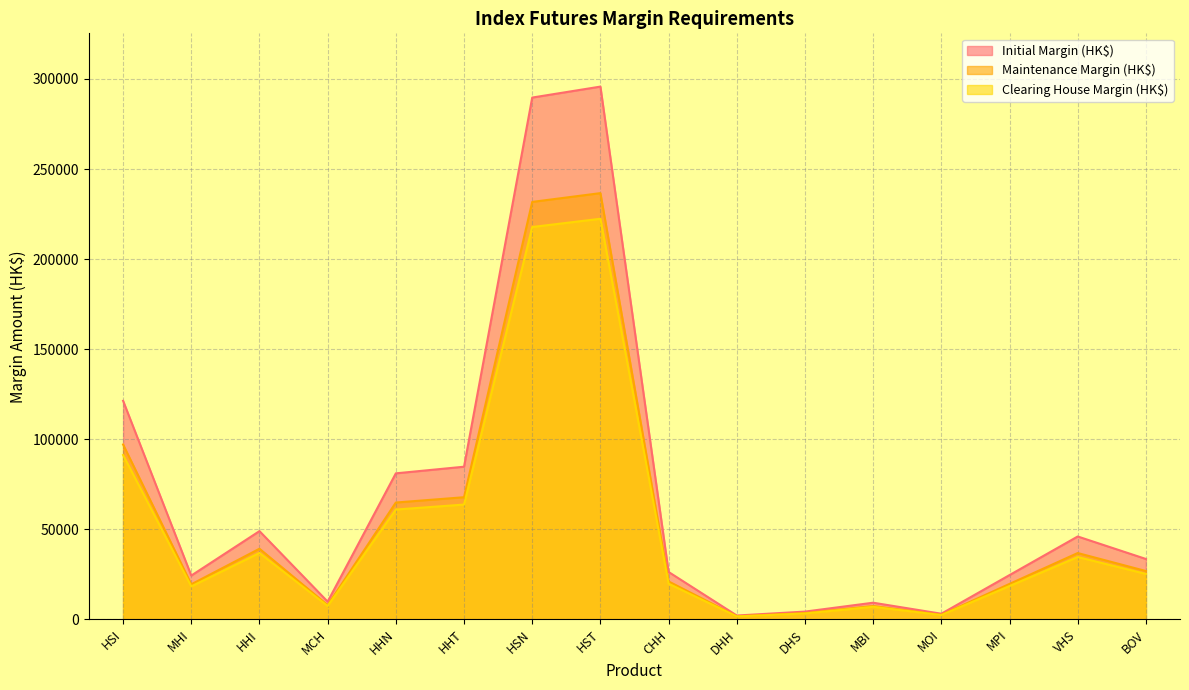

Which category has the highest value in the Initial Margin (HK$) series?

HST